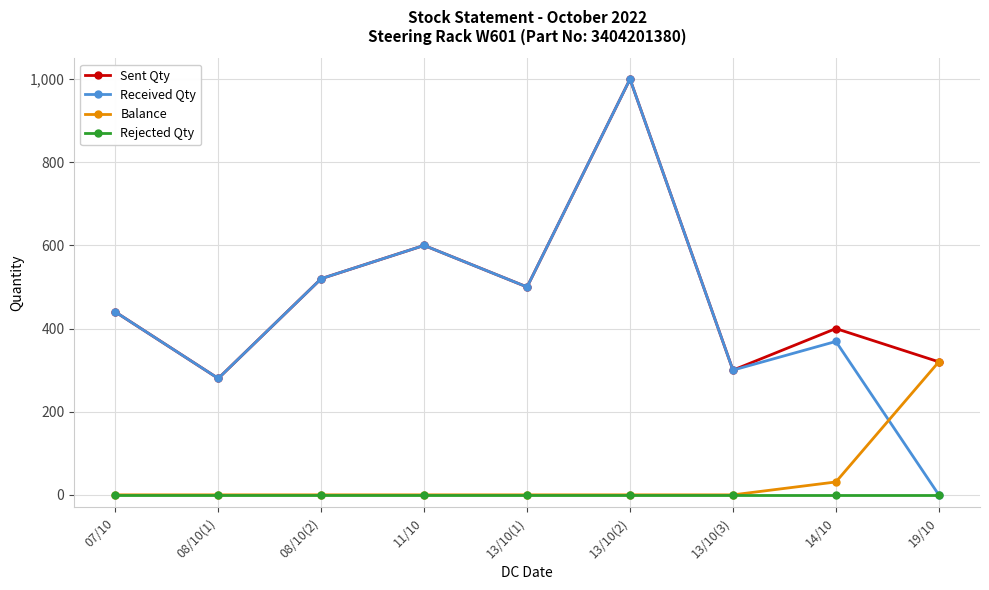

What is the difference between the maximum and minimum values in the Balance series?

320